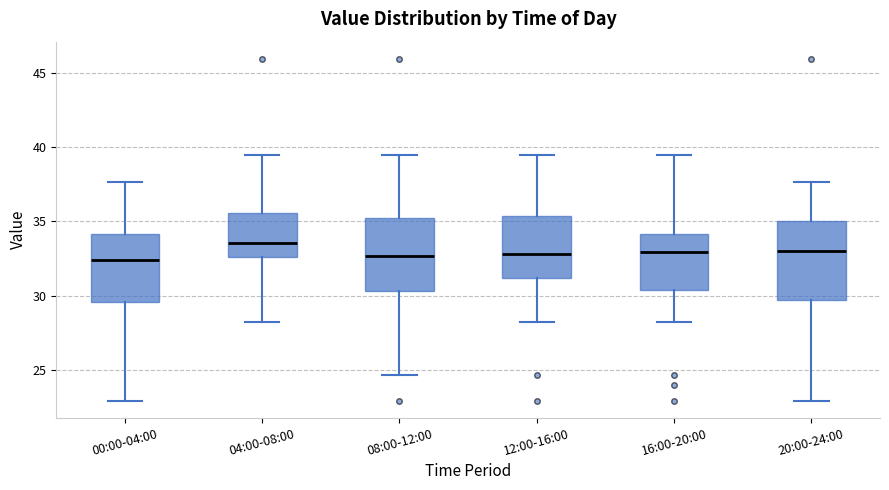

Reading left to right, transcribe this box plot: for each box, give where its median line is, the range the box spans, and where its two whiskers end, as read against the y-axis. The values are not printed on the chart, so give them approximately, as read against the axis.

00:00-04:00: median 32.5, box 29.5 to 34.0, whiskers 23.0 to 37.5
04:00-08:00: median 33.5, box 32.5 to 35.5, whiskers 28.0 to 39.5
08:00-12:00: median 32.5, box 30.5 to 35.5, whiskers 24.5 to 39.5
12:00-16:00: median 33.0, box 31.0 to 35.5, whiskers 28.0 to 39.5
16:00-20:00: median 33.0, box 30.5 to 34.0, whiskers 28.0 to 39.5
20:00-24:00: median 33.0, box 29.5 to 35.0, whiskers 23.0 to 37.5